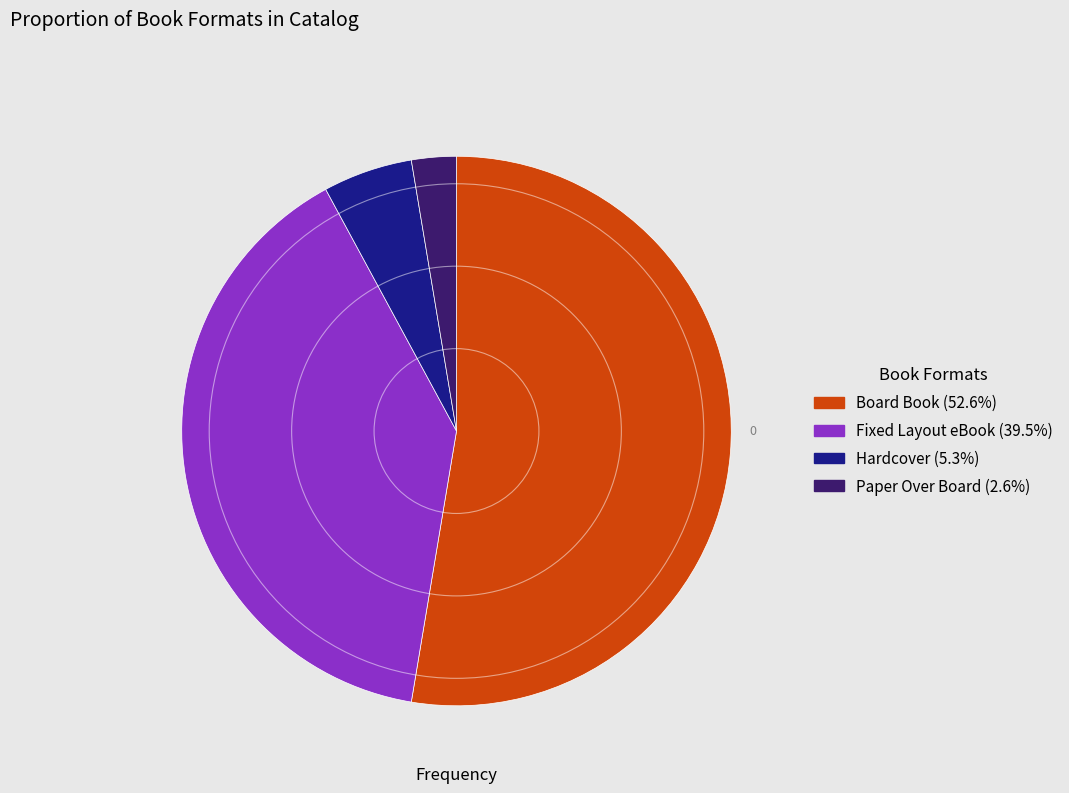

Is there a majority slice in this chart?

Yes